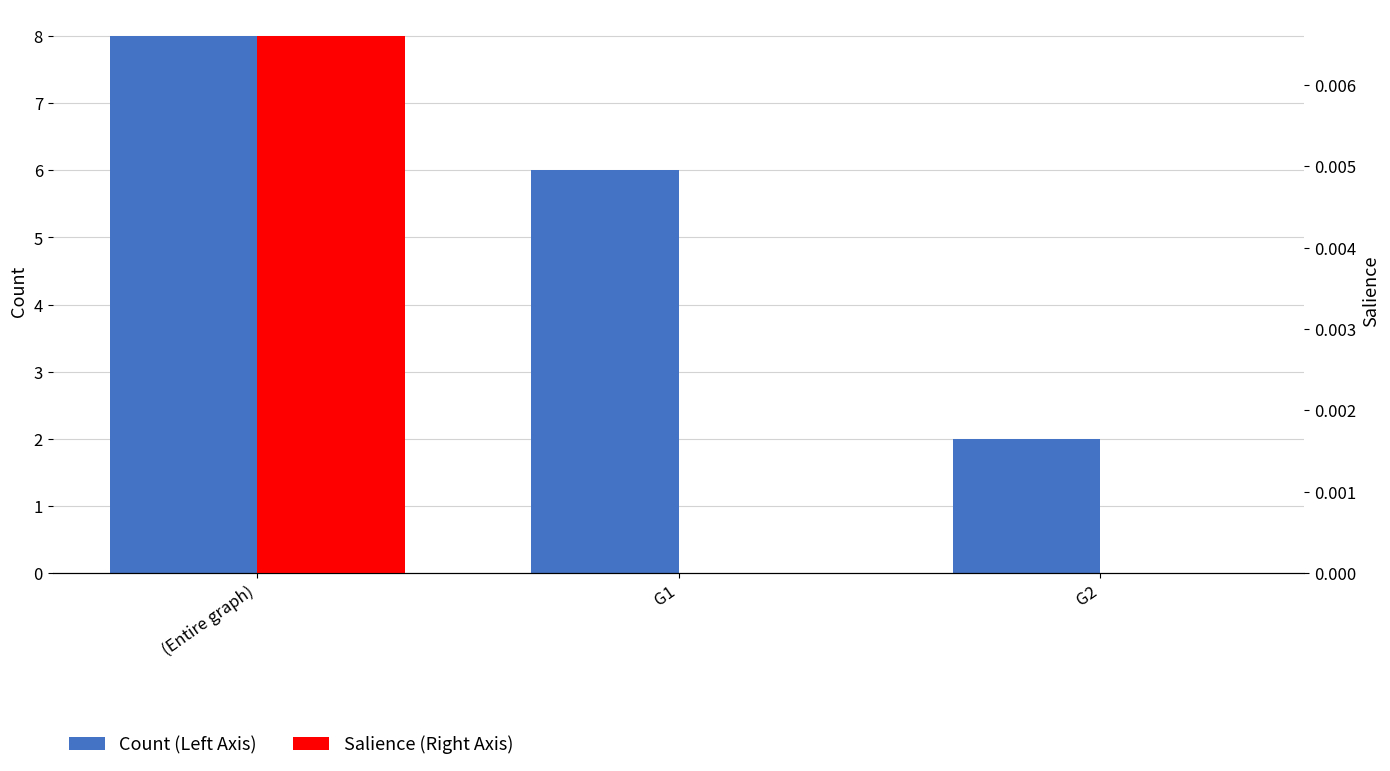

What is the spread (max minus min) of values at G2?

2.0